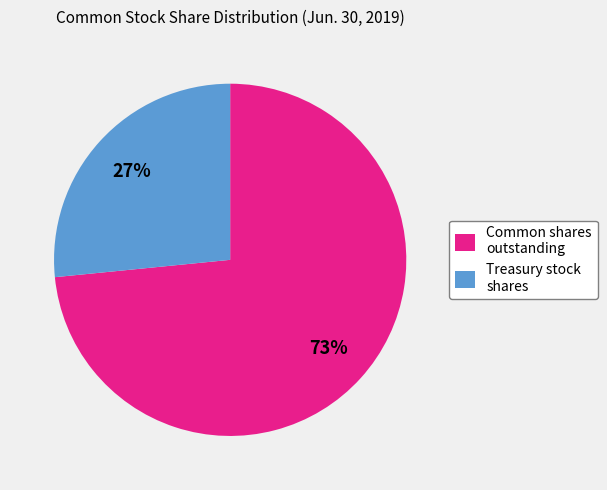

Between Treasury stock shares and Common shares outstanding, which is larger?

Common shares outstanding